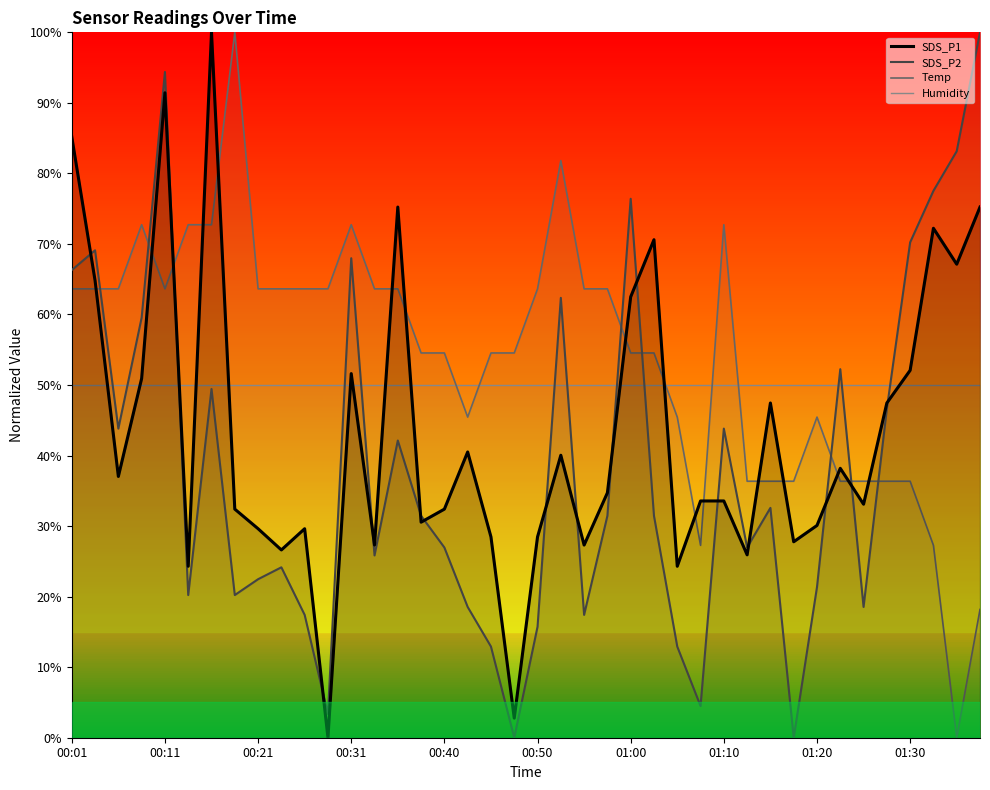

At which label does Temp first exceed 63?

00:01